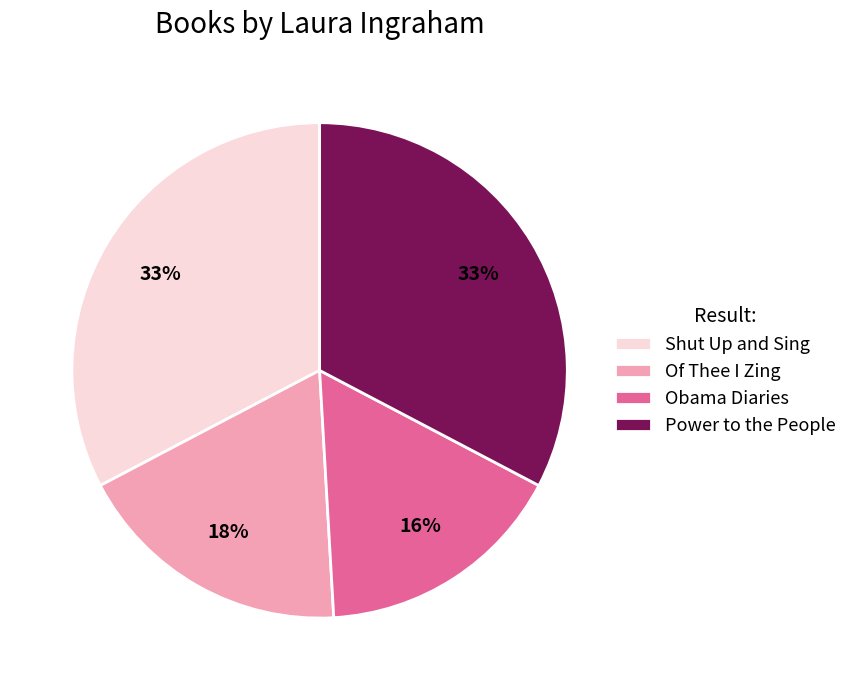

To the nearest percent, what percentage of the pie is Power to the People?

33%